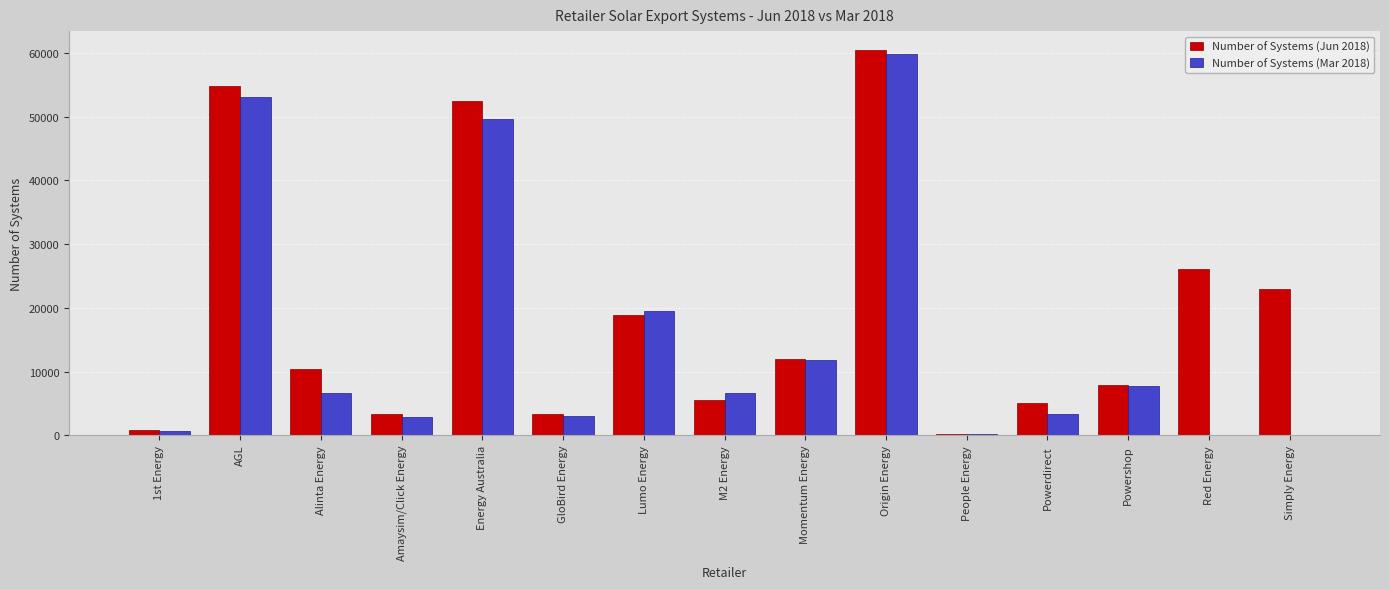

How many groups of bars are there?

15